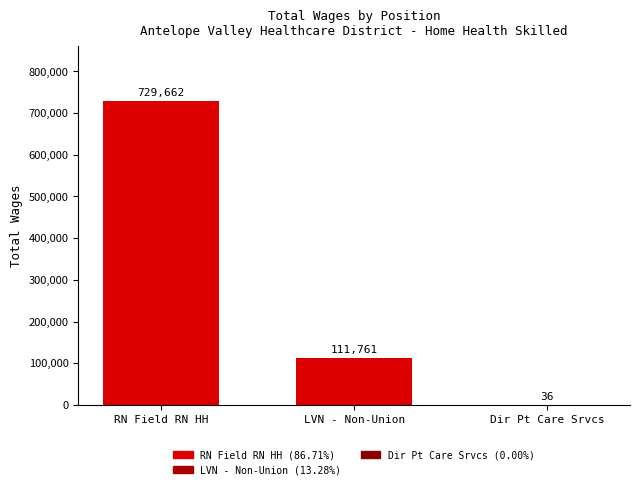

What is the change in value from RN Field RN HH to Dir Pt Care Srvcs?

-729626